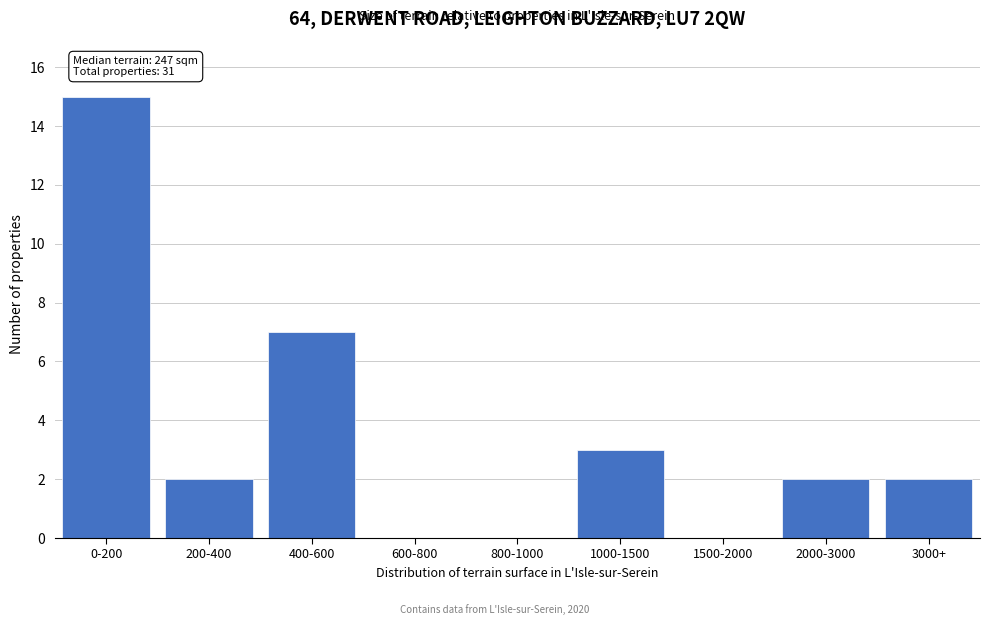

Reading left to right, extract all data points from this chart.

0-200=15	200-400=2	400-600=7	600-800=0	800-1000=0	1000-1500=3	1500-2000=0	2000-3000=2	3000+=2